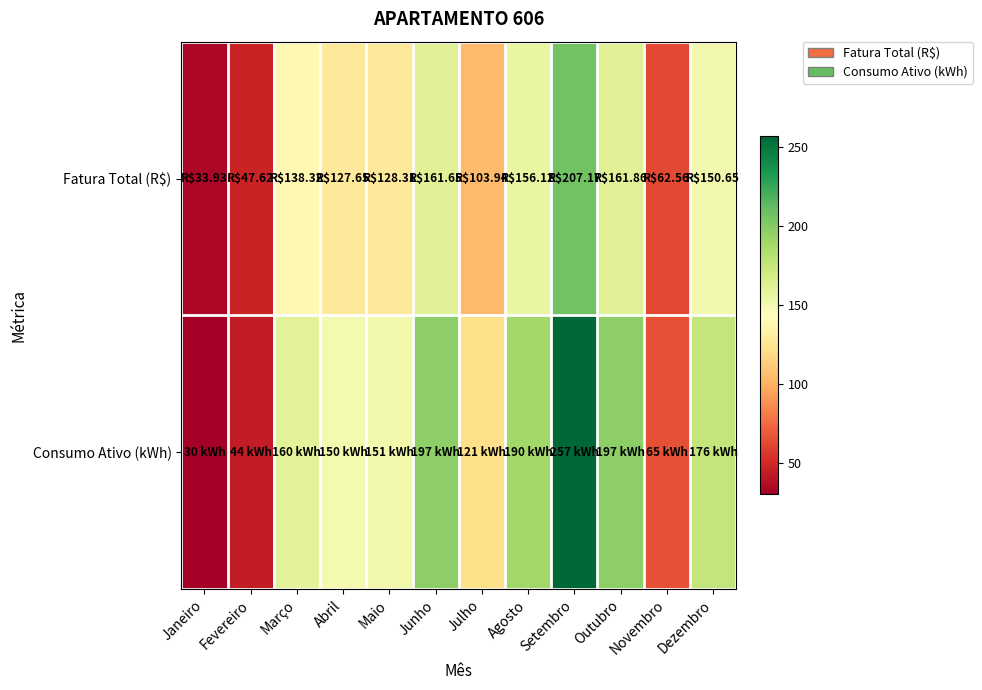

List the series in order of their overall mean, highest first.

Consumo Ativo (kWh), Fatura Total (R$)